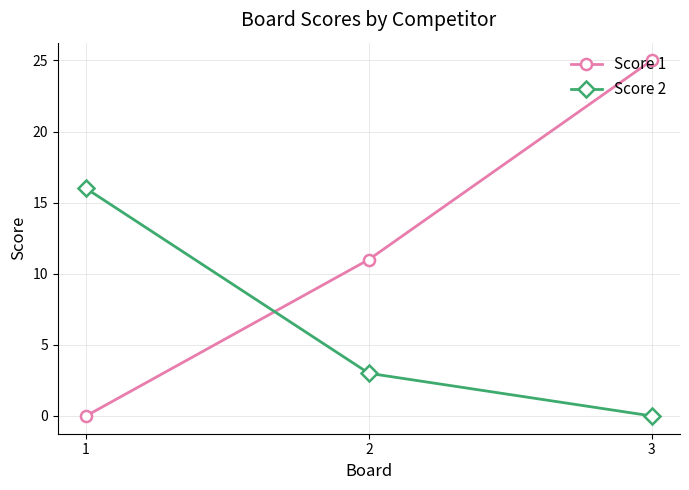

What is the difference between the maximum and second lowest values in the Score 2 series?

13